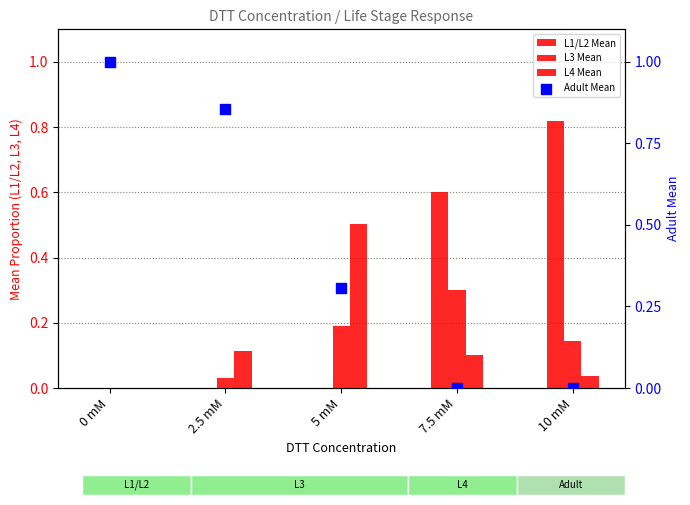

Which series reaches the minimum Y coordinate?

L1/L2 Mean